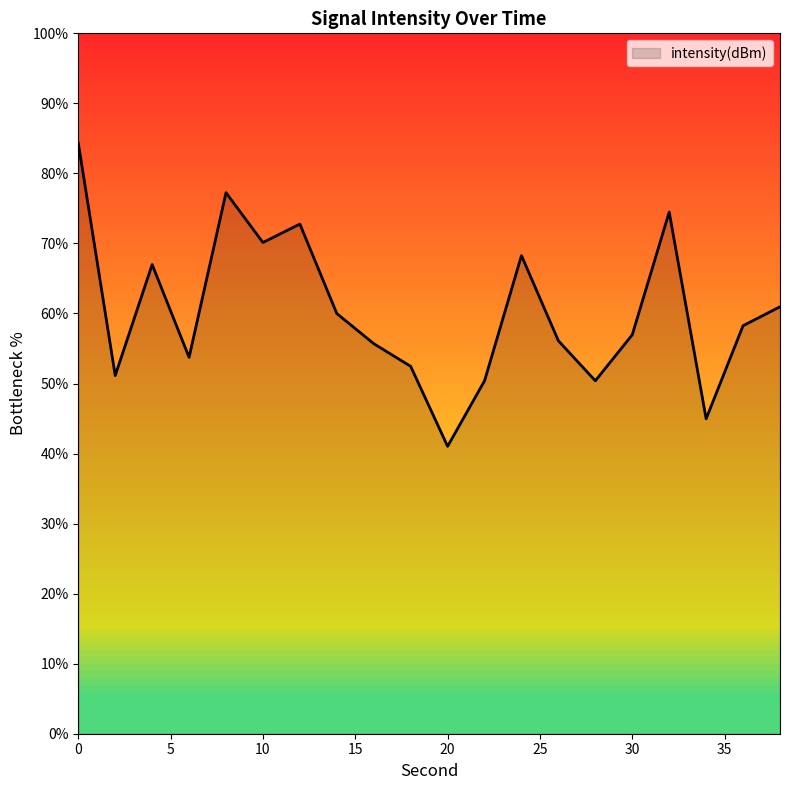

What is the difference between the maximum and minimum values?

43.3